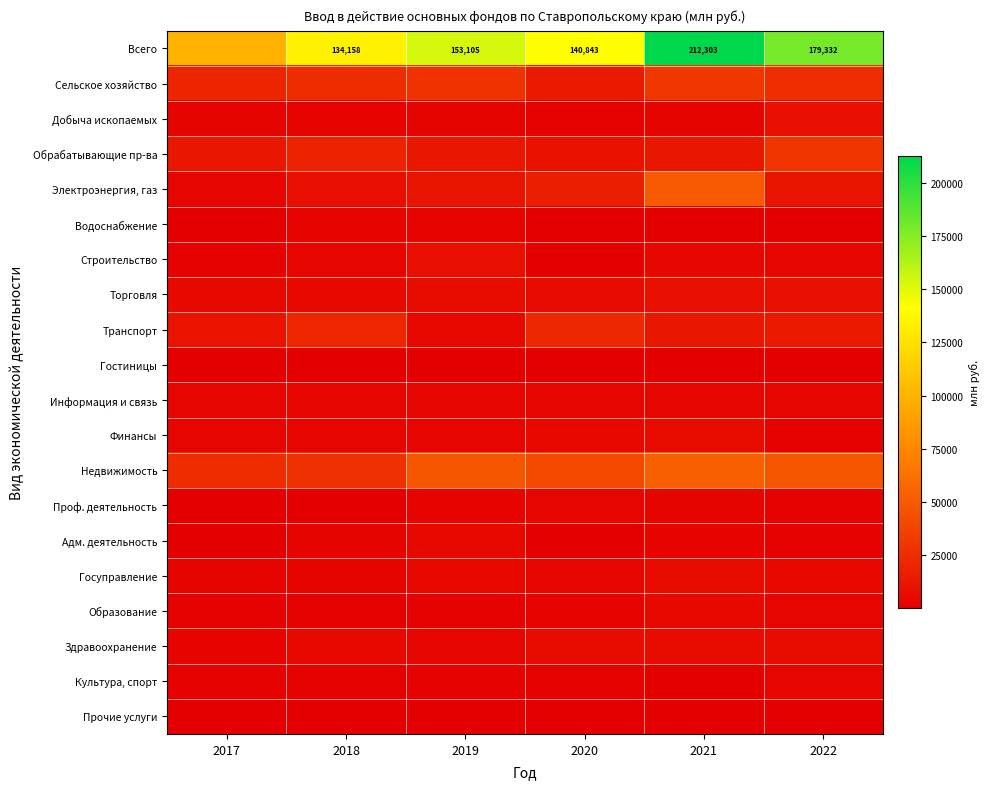

What is the sum of all Культура, спорт values?

8516